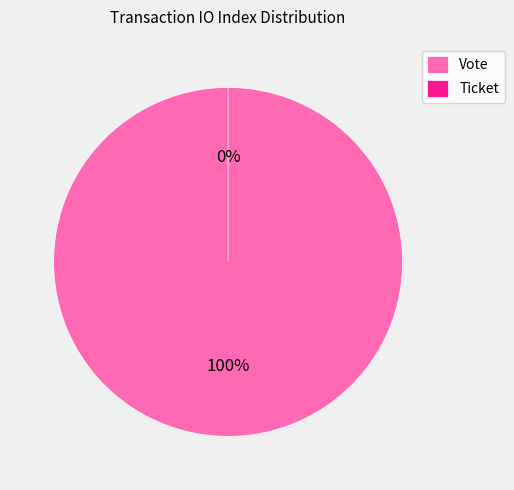

Which slice is the largest?

Vote